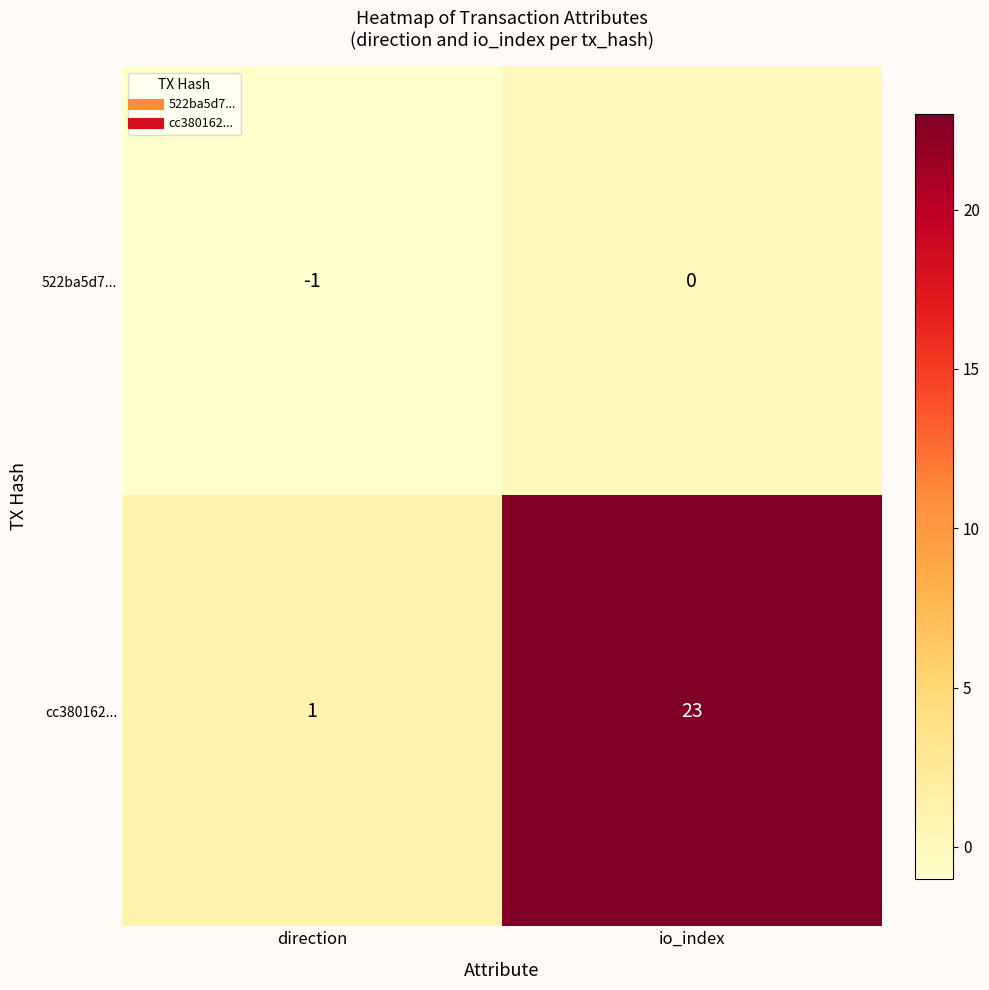

Which series has the largest total across all categories?

cc380162...